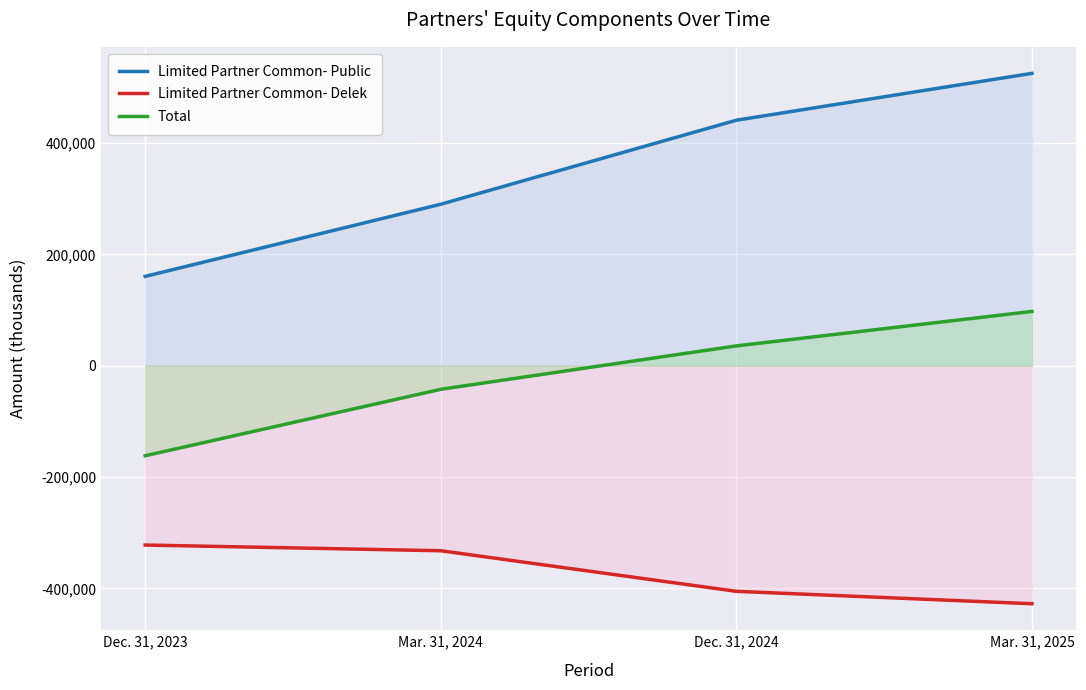

What position from the right is Mar. 31, 2025?

1